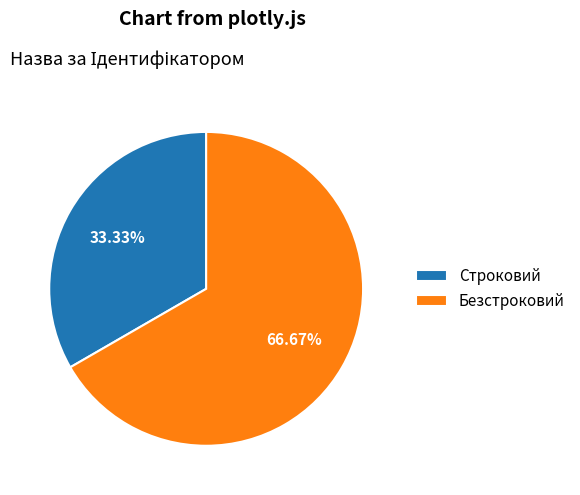

Does any single category account for the majority?

Yes